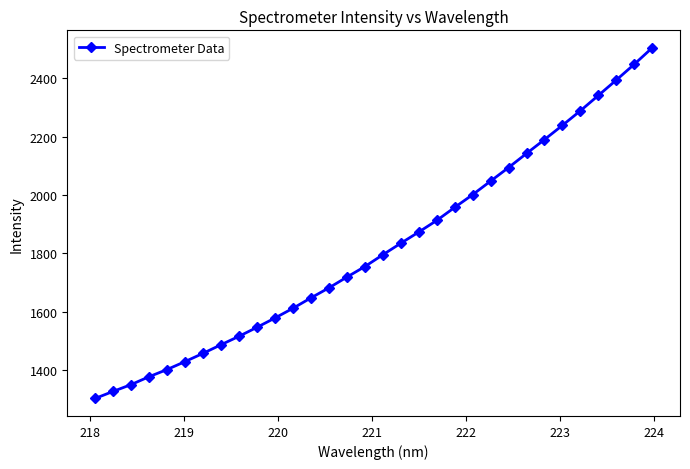

What is the difference between the maximum and second lowest values?

1178.9